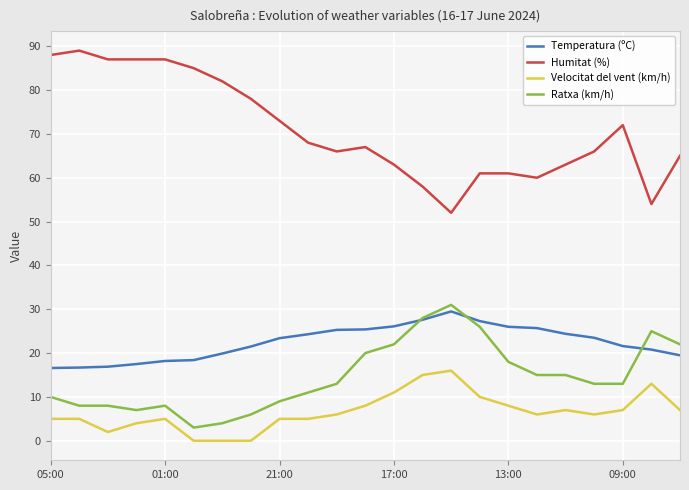

List the series in order of their peak value, lowest first.

Velocitat del vent (km/h), Temperatura (ºC), Ratxa (km/h), Humitat (%)